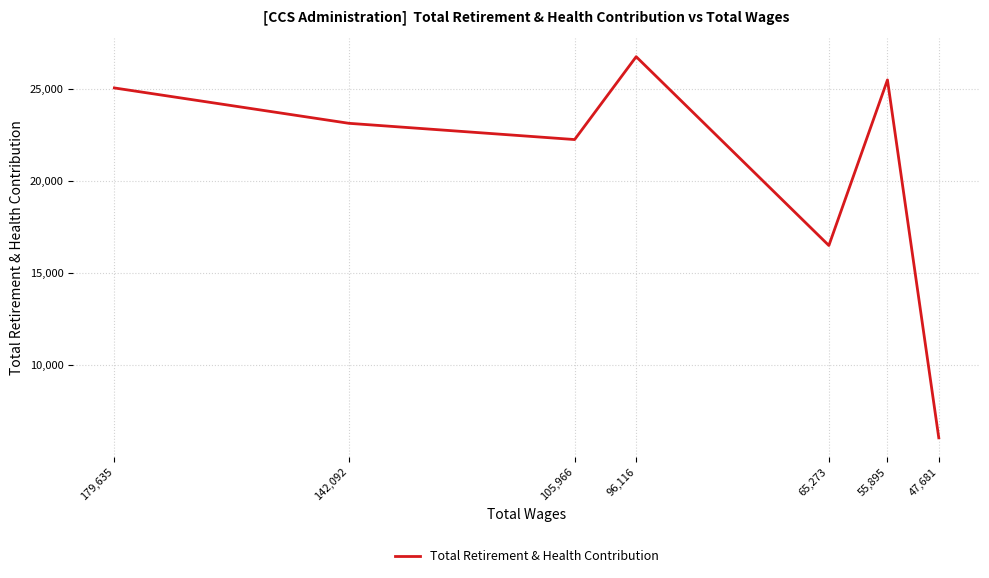

How many points are lower than both their immediate neighbors (excluding endpoints)?

2